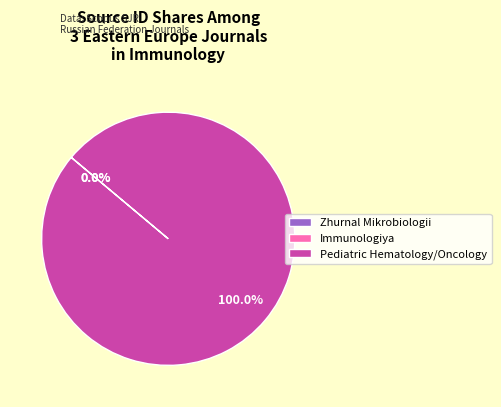

Is there a majority slice in this chart?

Yes